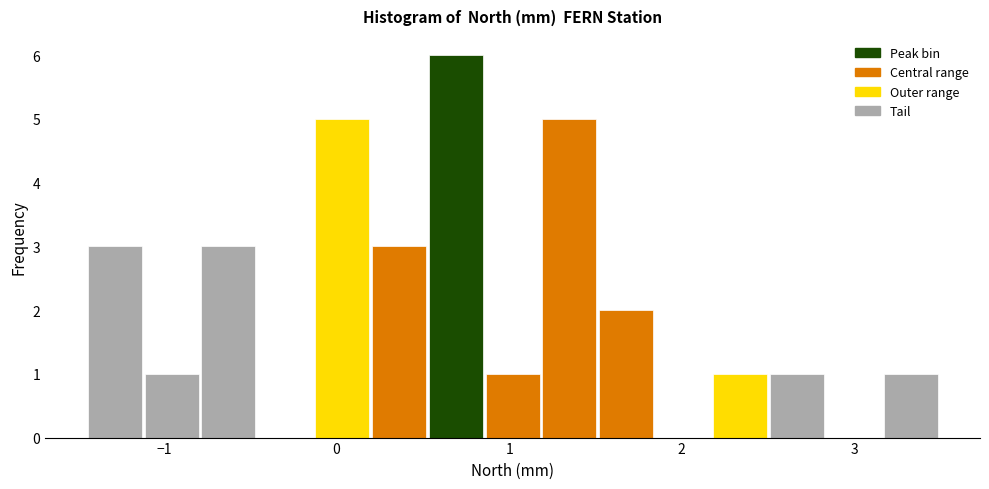

Read against the x-axis, roughly where is the centre of the tallest bar?

0.7